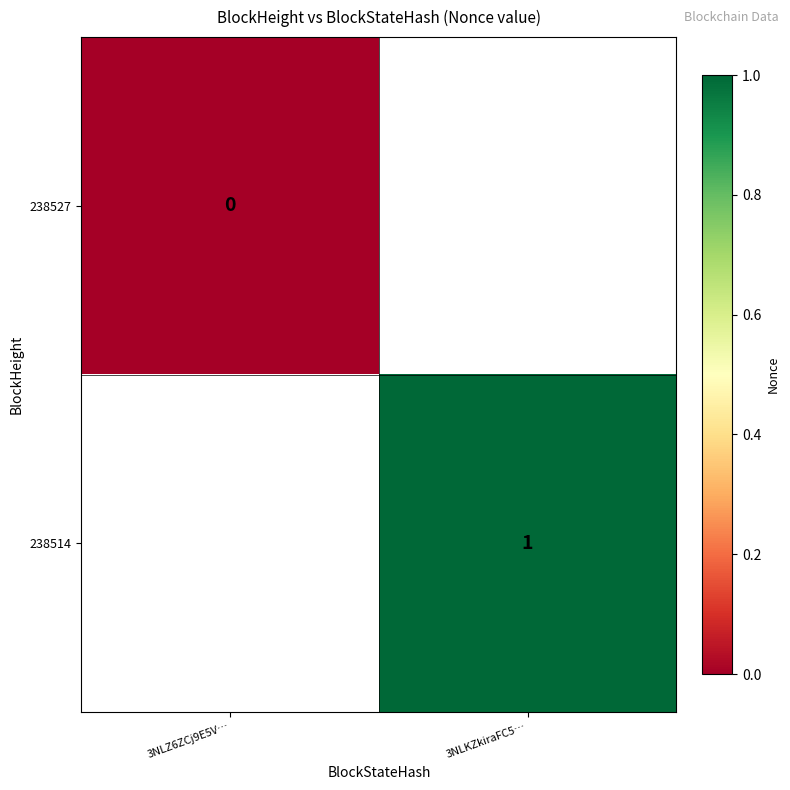

Is it true that 238514 equals 1 at 3NLKZkiraFC5…?

True